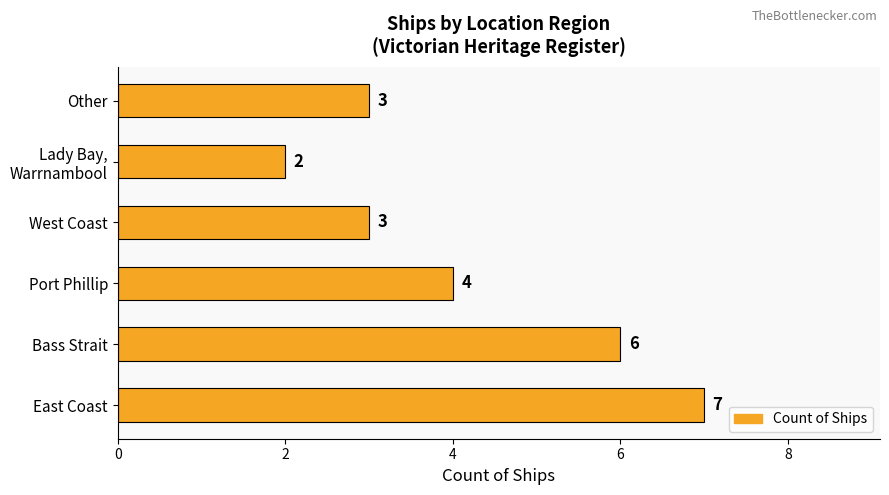

Reading bottom to top, list all the values displayed in this chart.

7	6	4	3	2	3